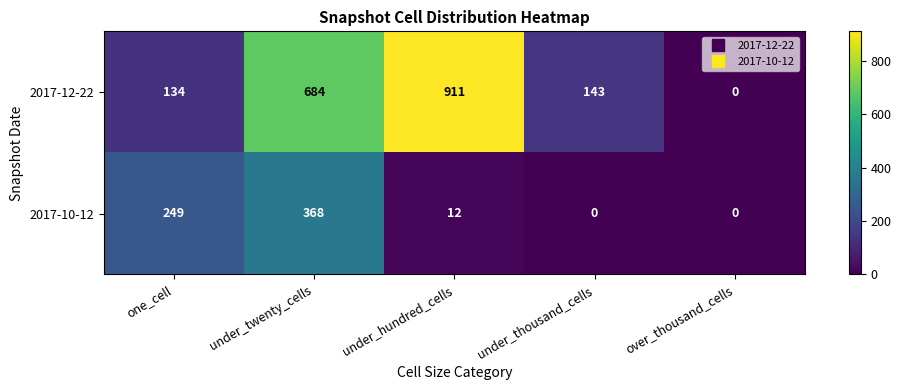

What is the difference between the second highest and second lowest values in the 2017-12-22 series?

550